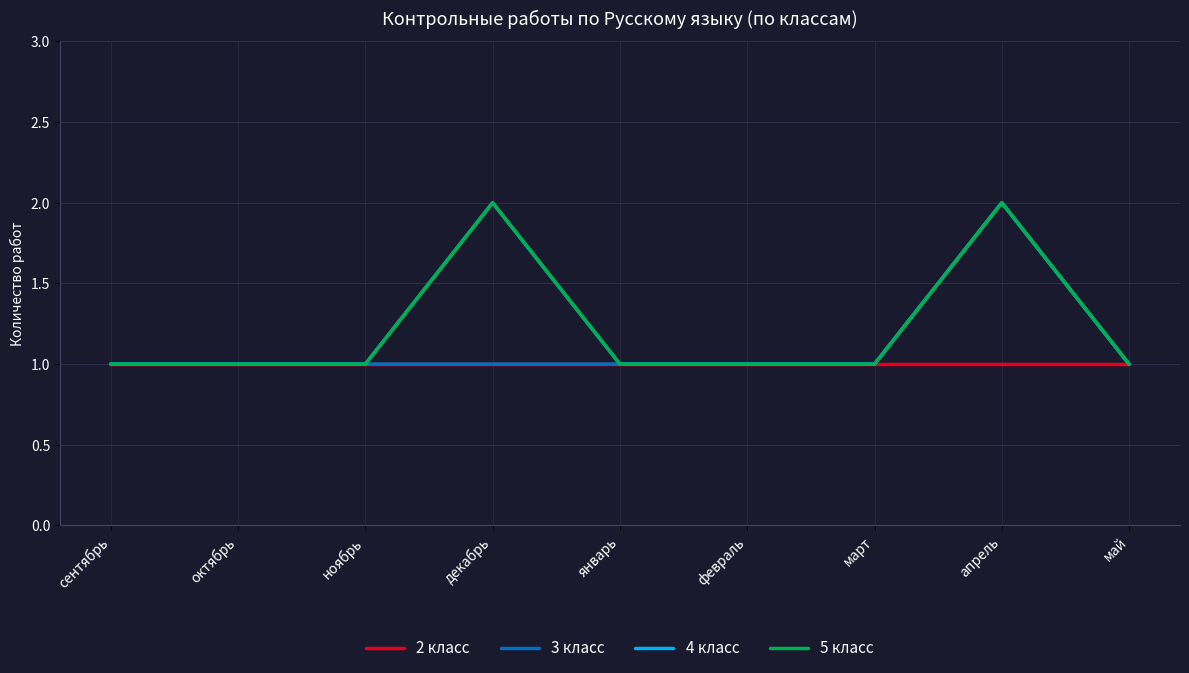

True or false: 3 класс and 2 класс intersect in this chart.

False